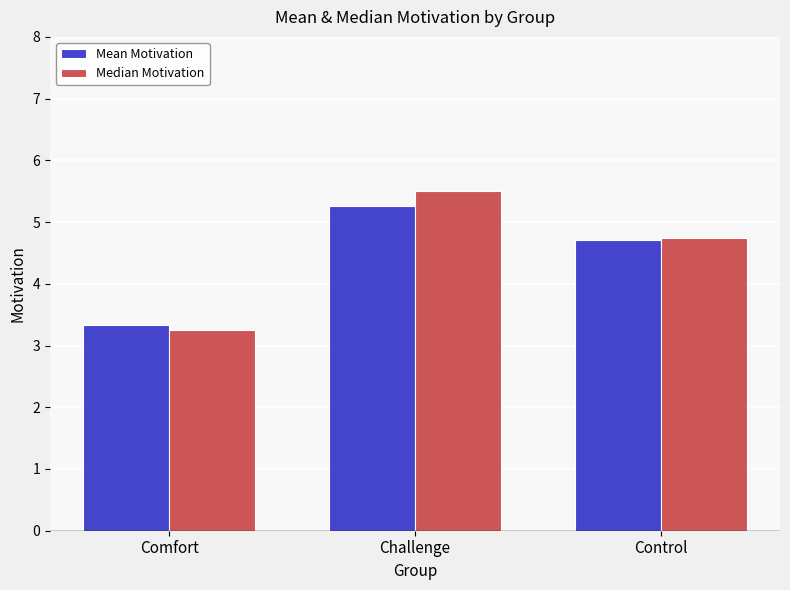

Are the bars grouped side by side (vs. stacked)?

Yes